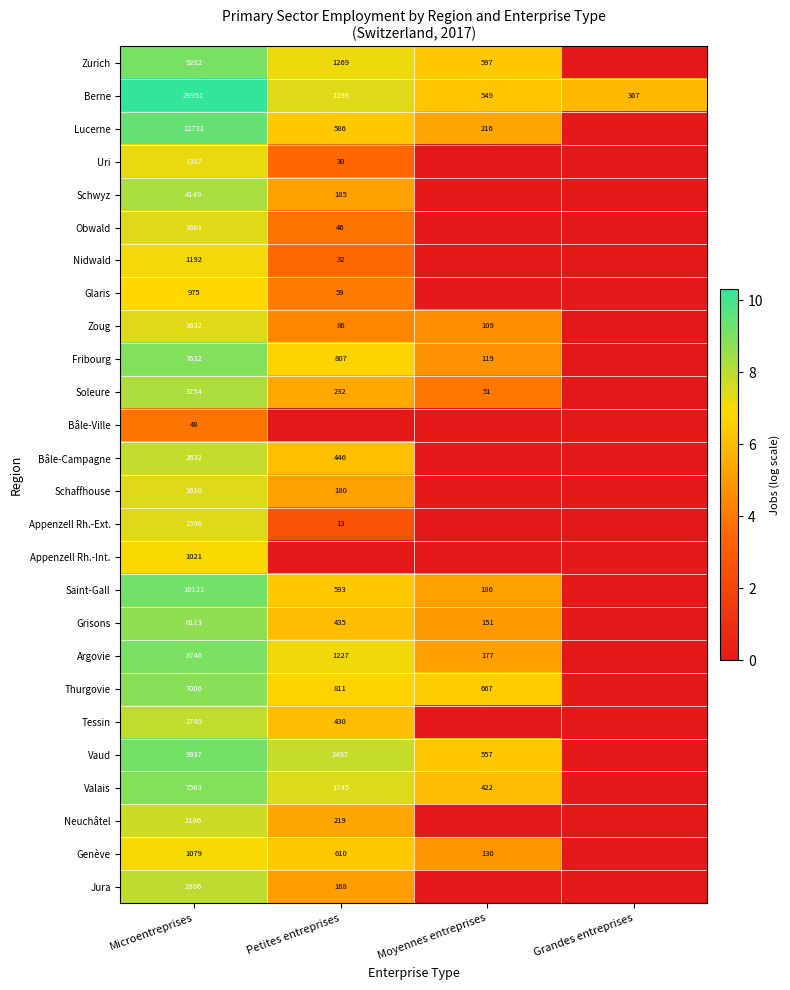

At how many categories does at least one series exceed 7?

2